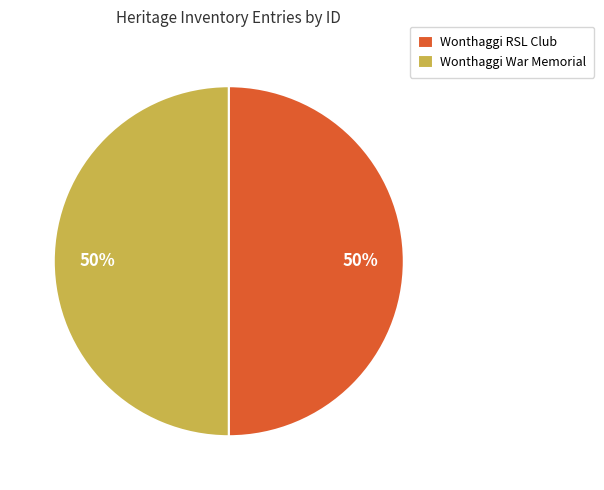

To the nearest percent, what is the average slice percentage?

50%